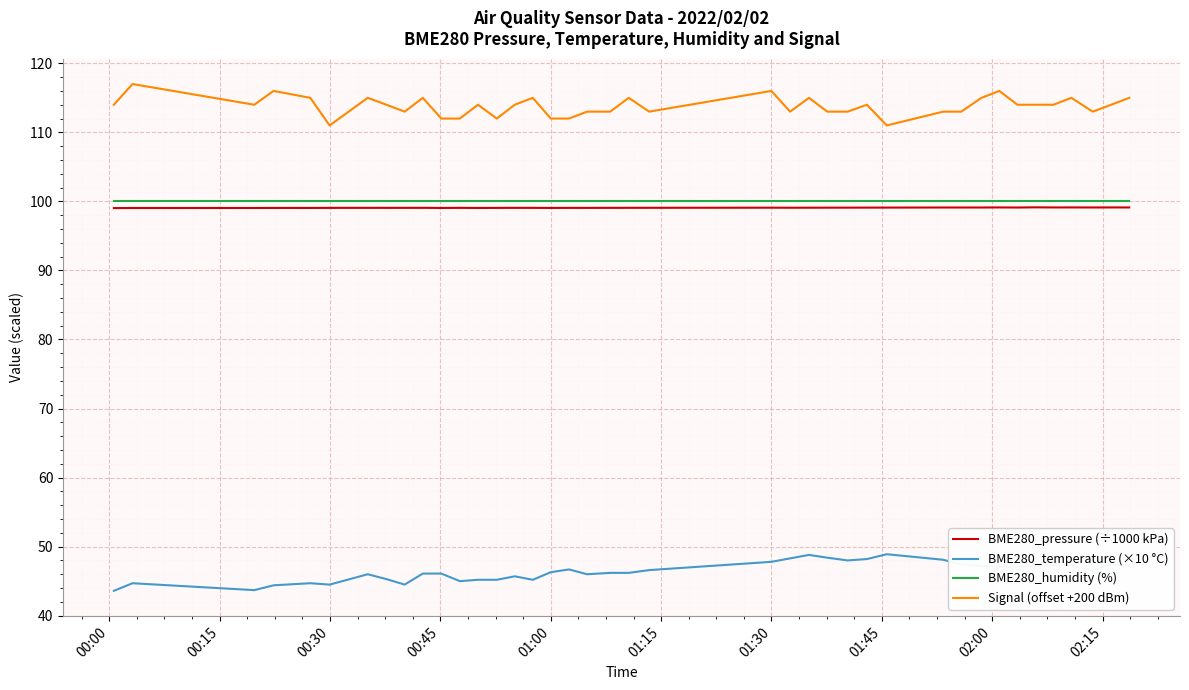

What is the minimum value for BME280_humidity (%)?

100.0